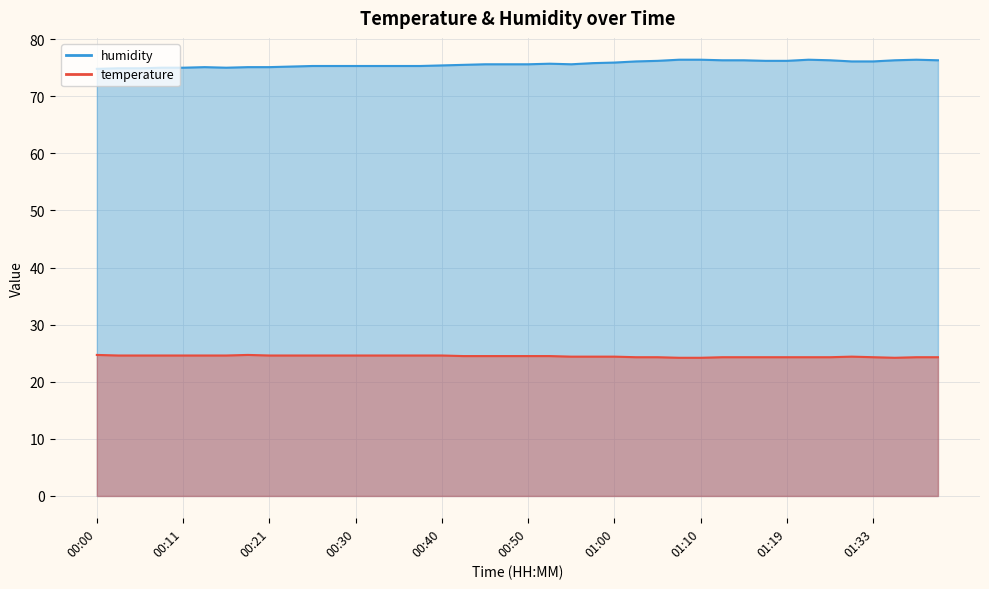

What is the sum of the humidity values at 00:38 and 00:50?

150.9